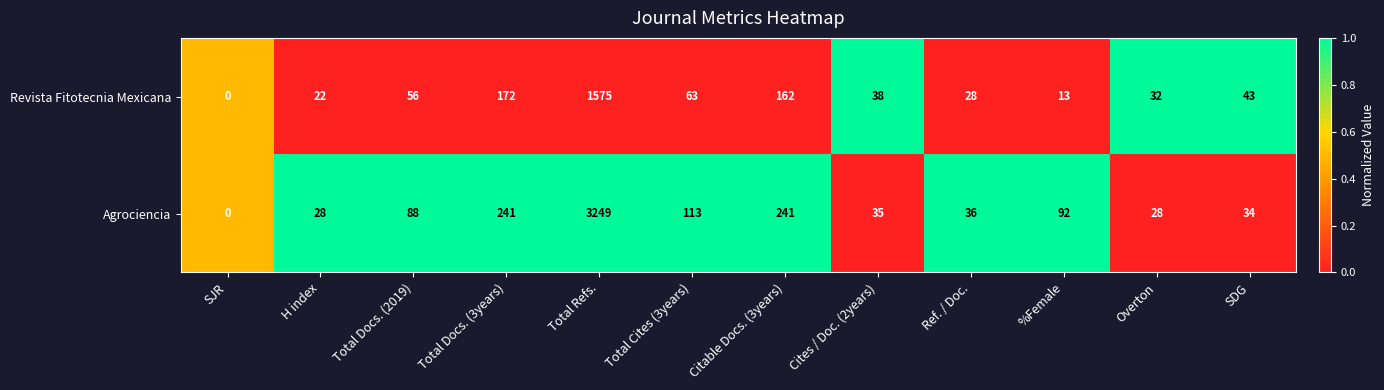

List the series in order of their peak value, lowest first.

Revista Fitotecnia Mexicana, Agrociencia